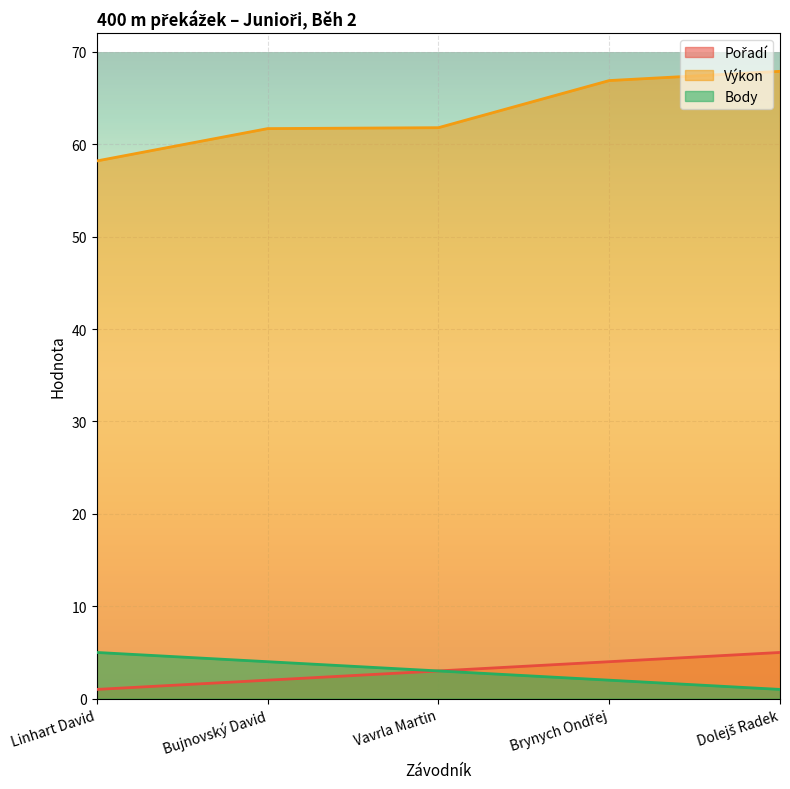

At which label does Pořadí first exceed 3?

Brynych Ondřej